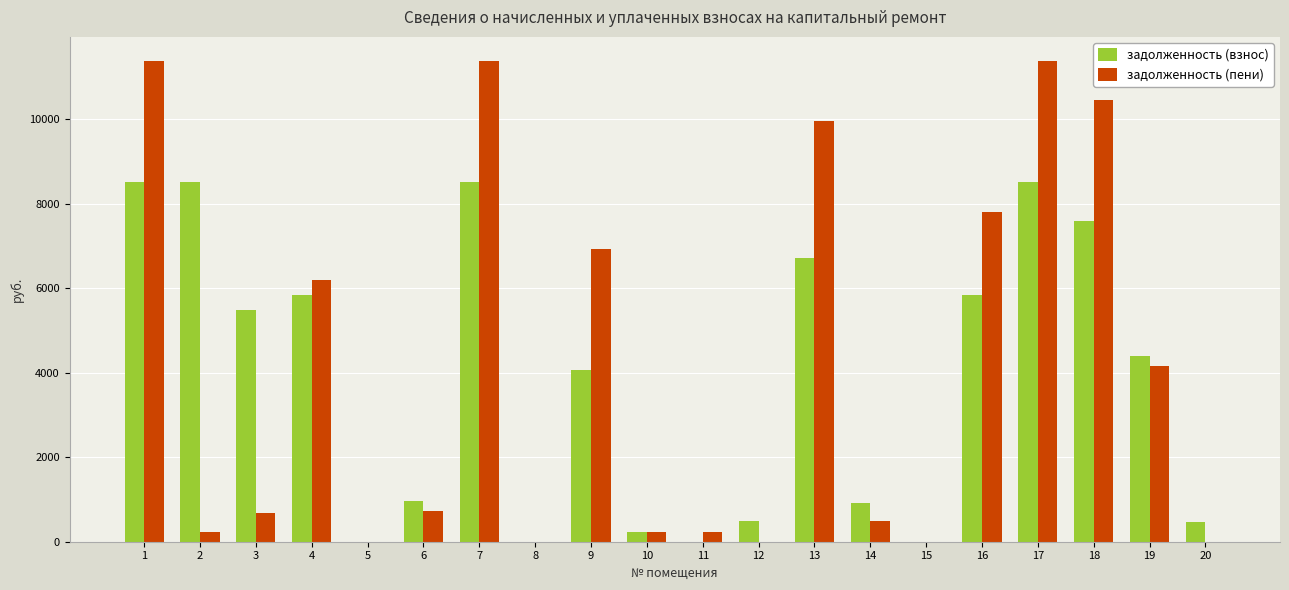

The value of задолженность (взнос) at 9 is 4066.7. True or false?

True